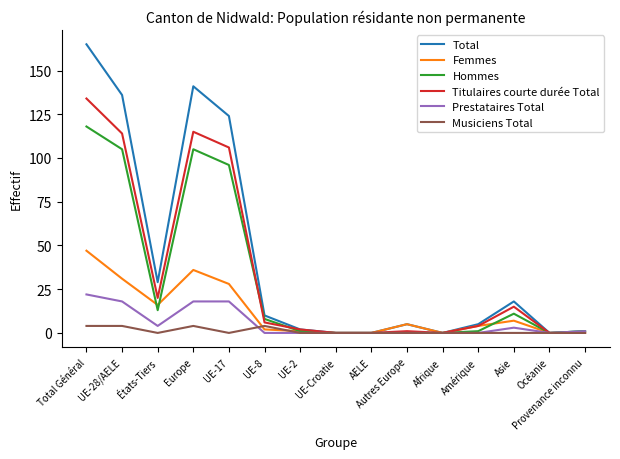

Reading left to right, transcribe all the data shown in this chart.

Total: Total Général=165	UE-28/AELE=136	États-Tiers=29	Europe=141	UE-17=124	UE-8=10	UE-2=2	UE-Croatie=0	AELE=0	Autres Europe=5	Afrique=0	Amérique=5	Asie=18	Océanie=0	Provenance inconnu=1
Femmes: Total Général=47	UE-28/AELE=31	États-Tiers=16	Europe=36	UE-17=28	UE-8=2	UE-2=1	UE-Croatie=0	AELE=0	Autres Europe=5	Afrique=0	Amérique=4	Asie=7	Océanie=0	Provenance inconnu=0
Hommes: Total Général=118	UE-28/AELE=105	États-Tiers=13	Europe=105	UE-17=96	UE-8=8	UE-2=1	UE-Croatie=0	AELE=0	Autres Europe=0	Afrique=0	Amérique=1	Asie=11	Océanie=0	Provenance inconnu=1
Titulaires courte durée Total: Total Général=134	UE-28/AELE=114	États-Tiers=20	Europe=115	UE-17=106	UE-8=6	UE-2=2	UE-Croatie=0	AELE=0	Autres Europe=1	Afrique=0	Amérique=4	Asie=15	Océanie=0	Provenance inconnu=0
Prestataires Total: Total Général=22	UE-28/AELE=18	États-Tiers=4	Europe=18	UE-17=18	UE-8=0	UE-2=0	UE-Croatie=0	AELE=0	Autres Europe=0	Afrique=0	Amérique=0	Asie=3	Océanie=0	Provenance inconnu=1
Musiciens Total: Total Général=4	UE-28/AELE=4	États-Tiers=0	Europe=4	UE-17=0	UE-8=4	UE-2=0	UE-Croatie=0	AELE=0	Autres Europe=0	Afrique=0	Amérique=0	Asie=0	Océanie=0	Provenance inconnu=0